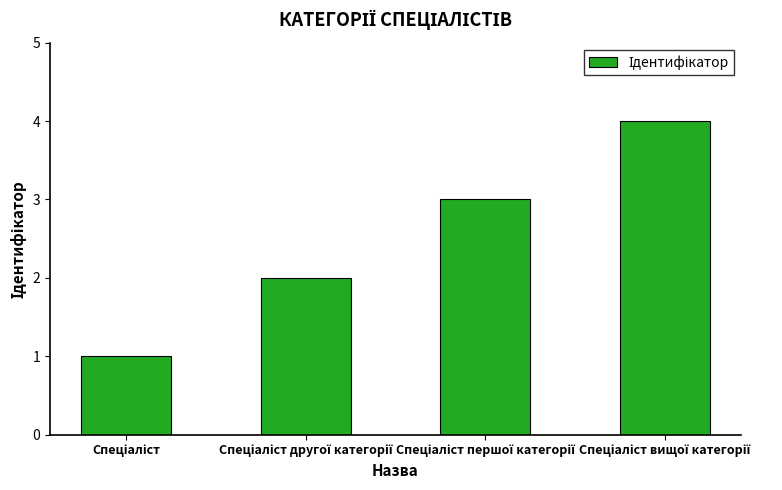

What is the smallest value displayed?

1